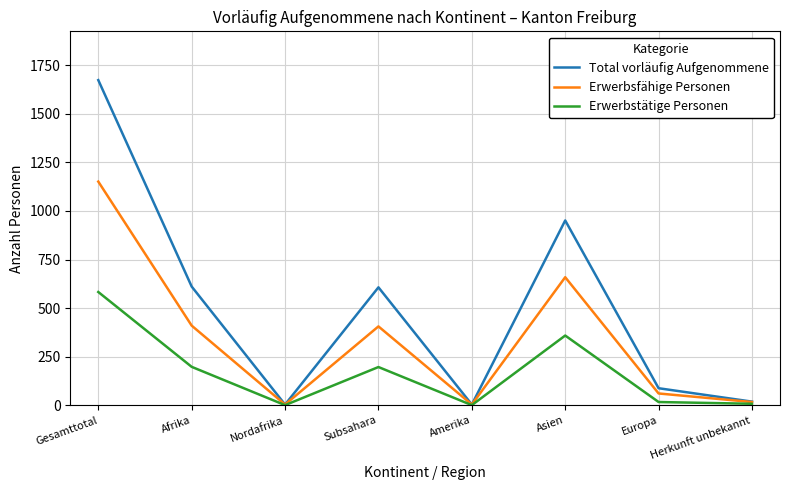

What is the difference between the maximum and minimum values in the Erwerbsfähige Personen series?

1147